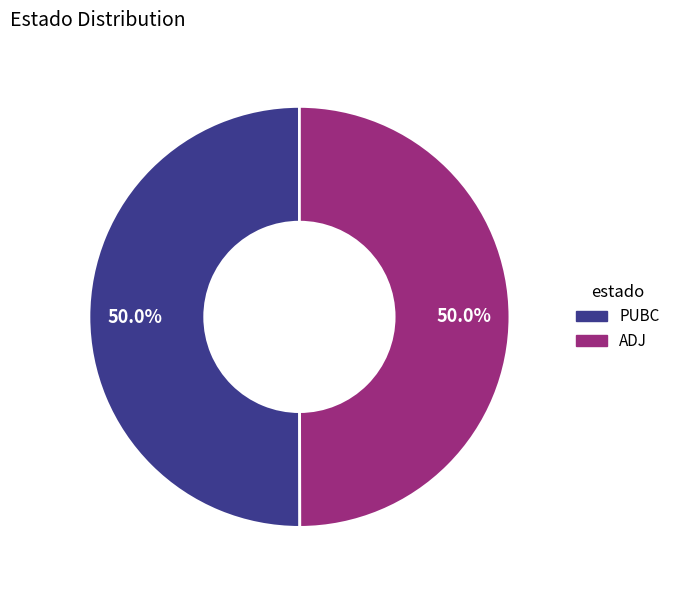

What is the ratio of the value at PUBC to the value at ADJ?

1.0